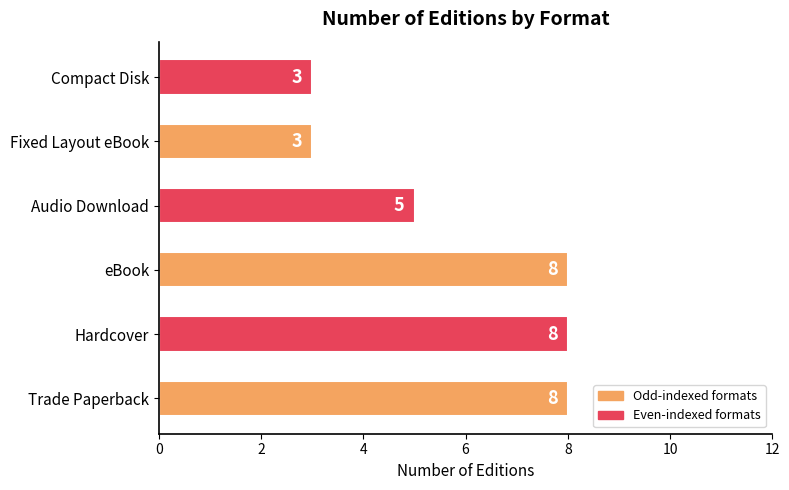

How many values are between 3 and 8?

6